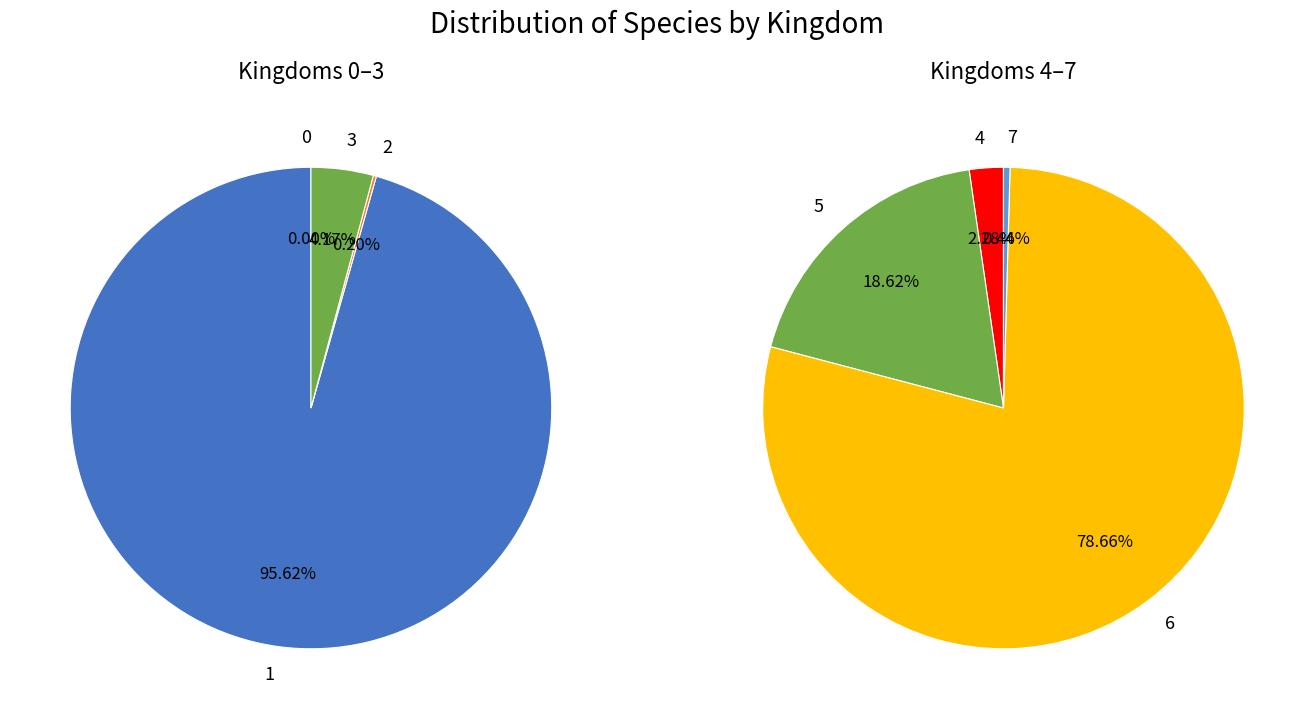

Is it true that kingdom_4 is 11% of the pie?

False